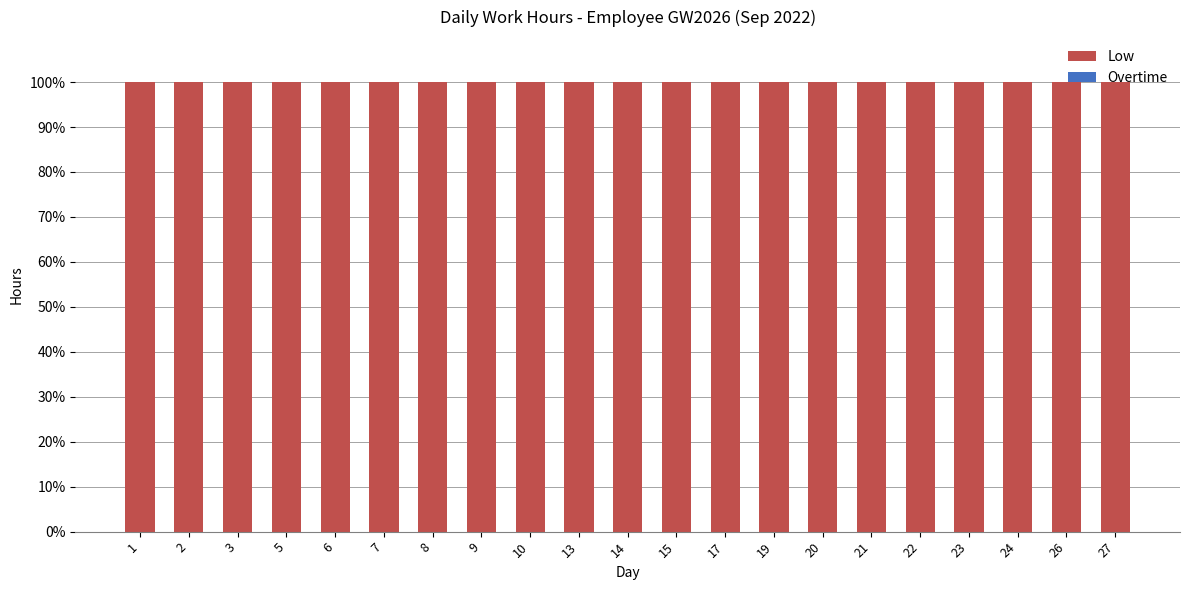

The value of Low at 7 is 138. True or false?

False